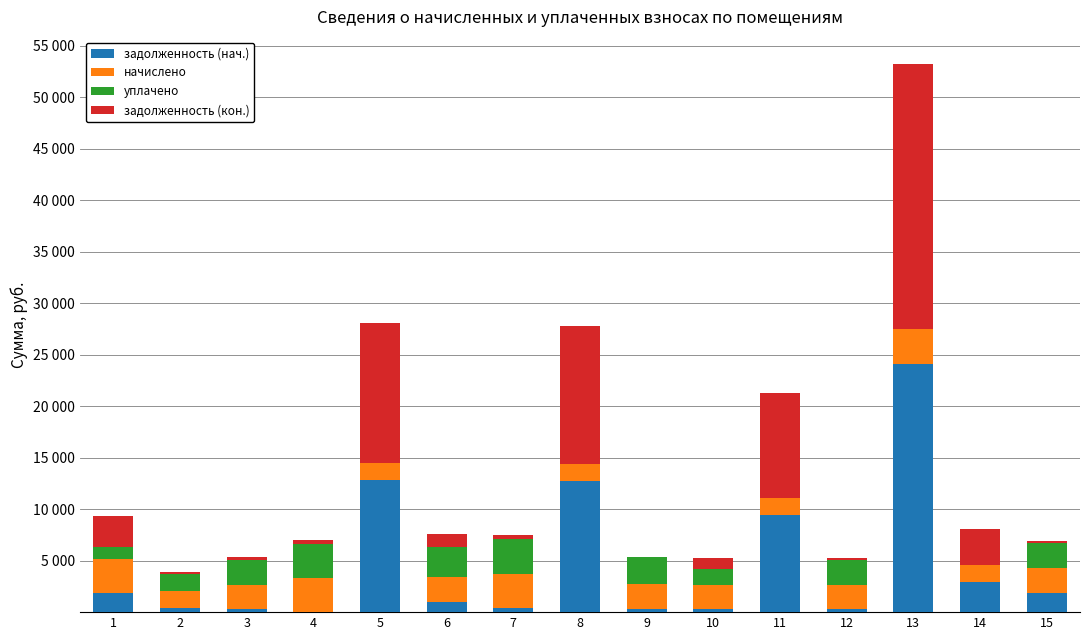

Which series changed the most between 4 and 12?

начислено